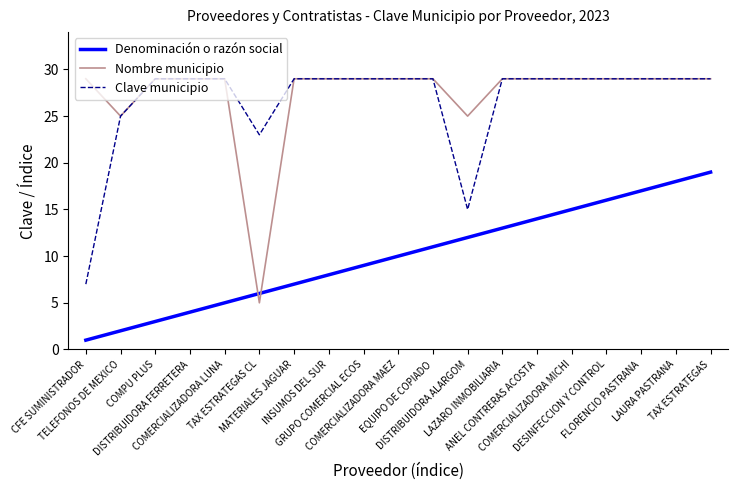

Which series has the widest spread of values?

Nombre municipio